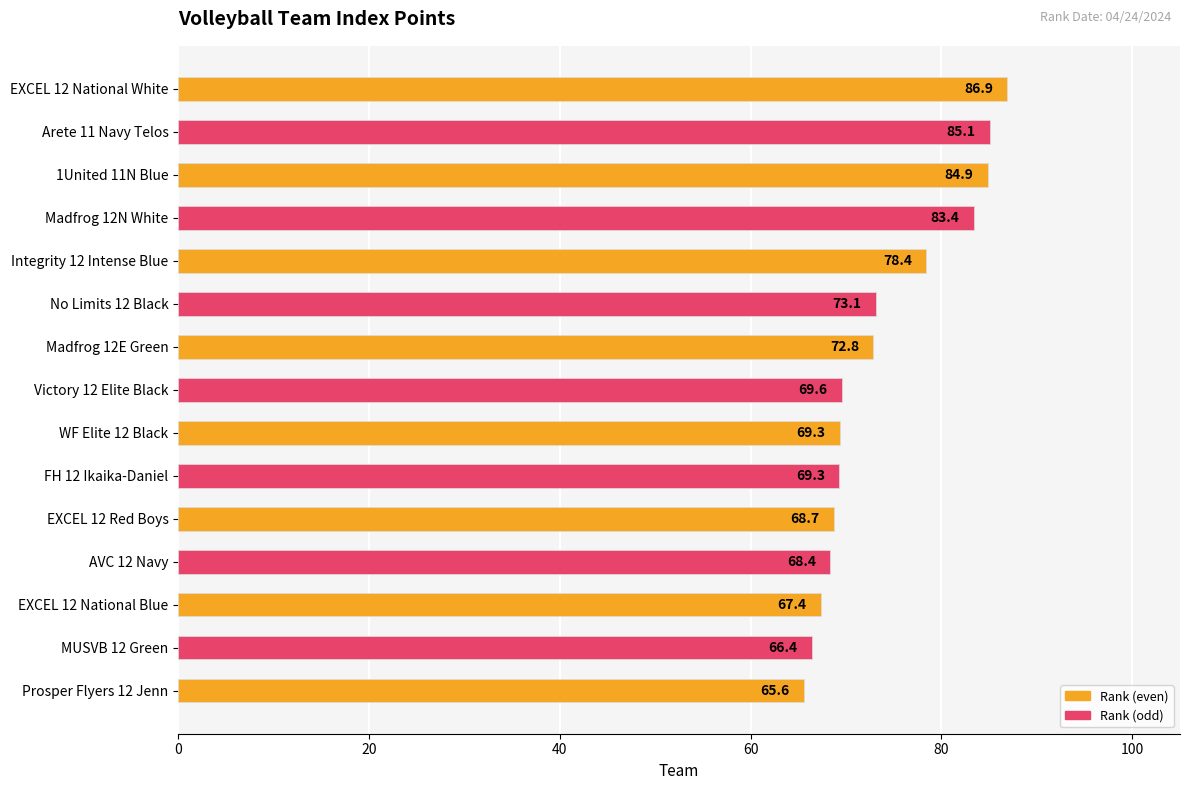

What is the average value?

73.9